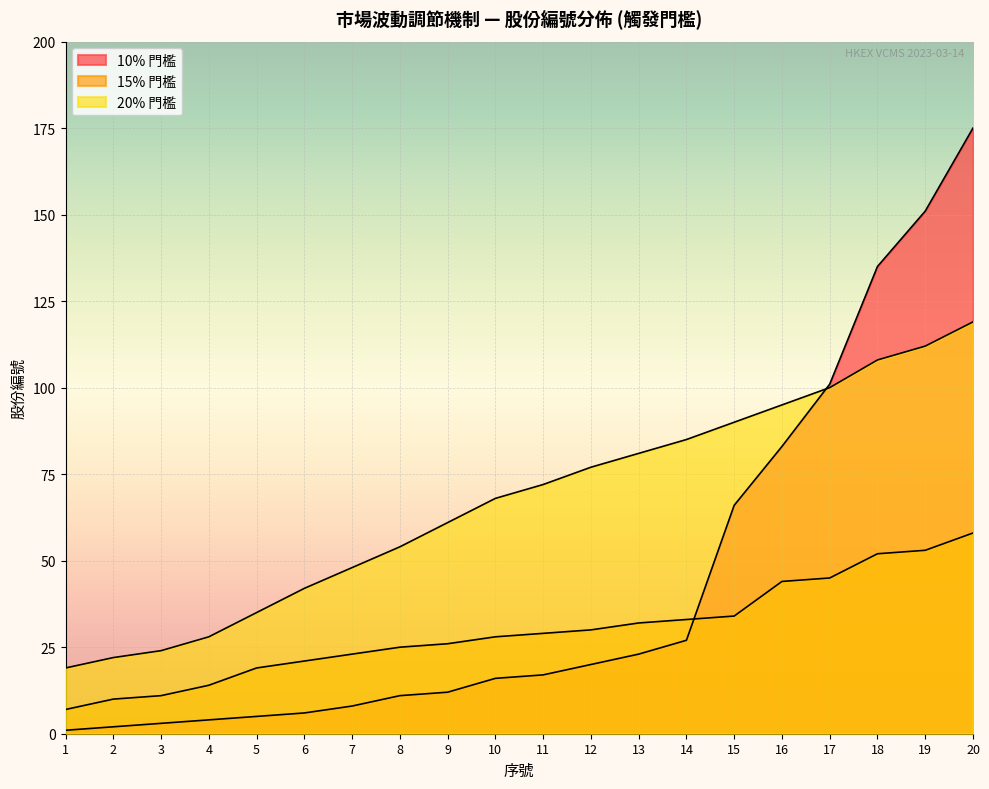

What are all the series names shown in the legend?

10% 門檻, 15% 門檻, 20% 門檻